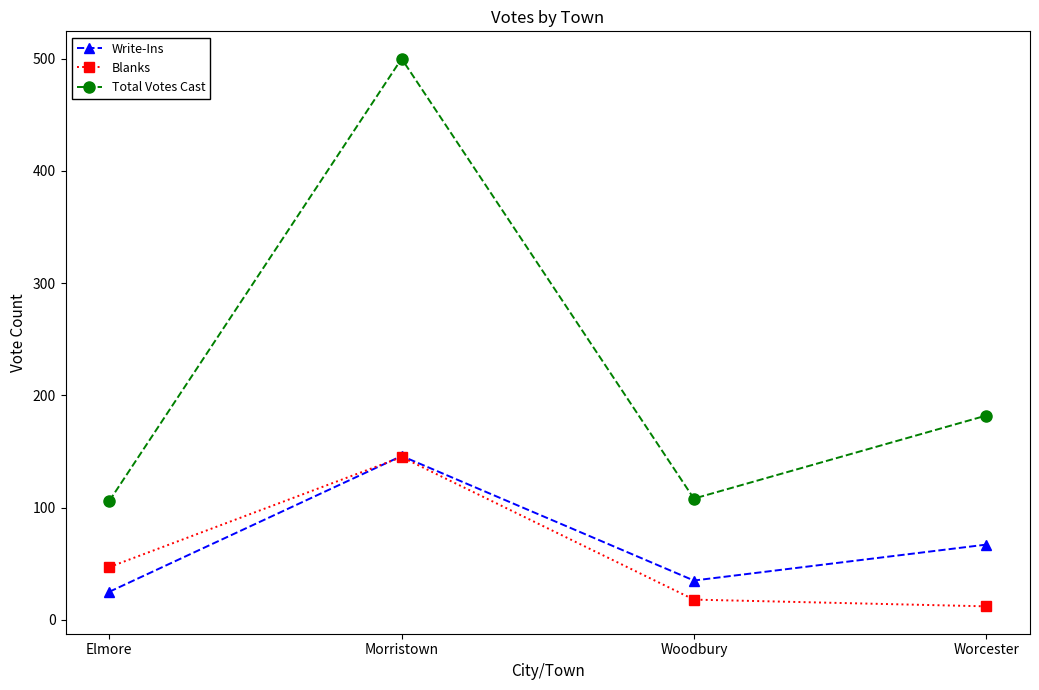

What is the highest value of the Blanks series?

145